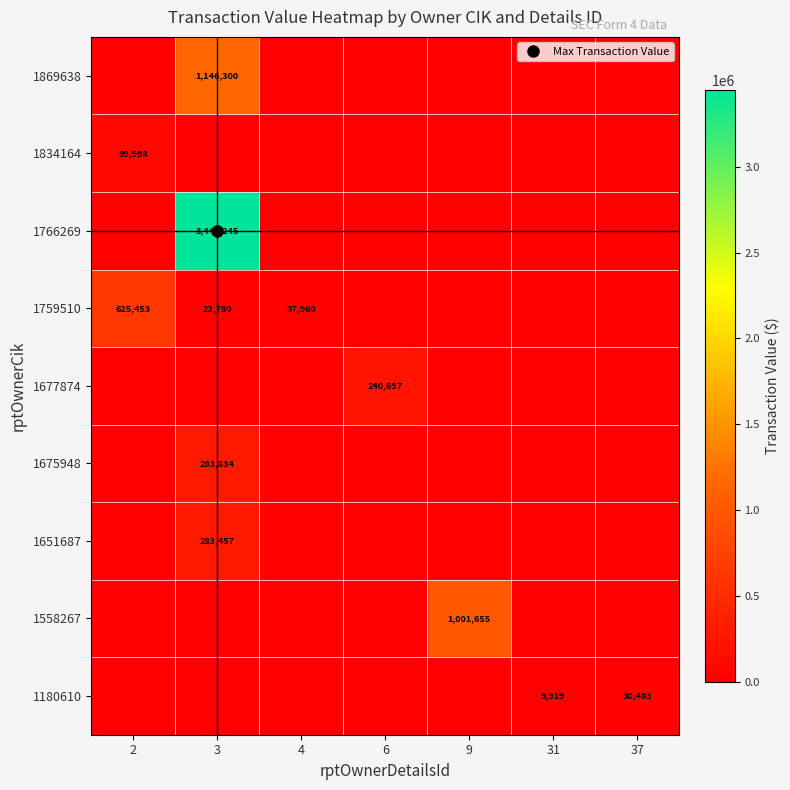

What is the difference between the highest and lowest values at 4?

37960